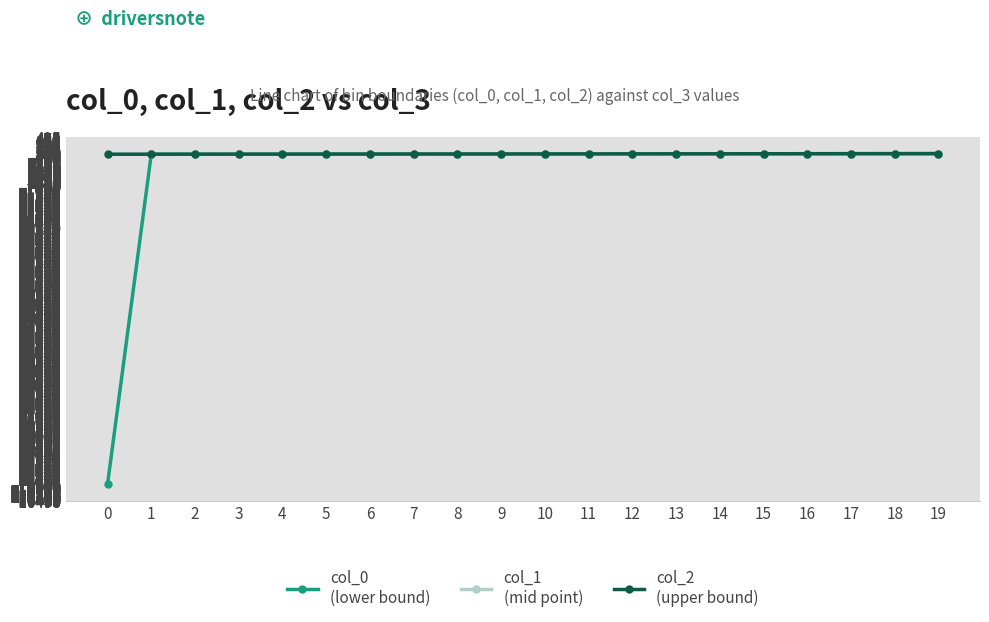

What is the spread (max minus min) of values at 5?

1.0